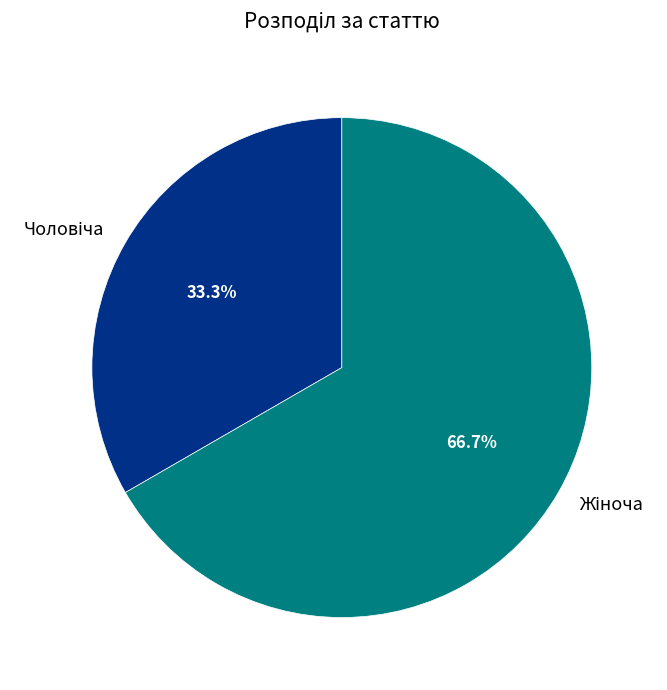

How many slices are in this pie chart?

2